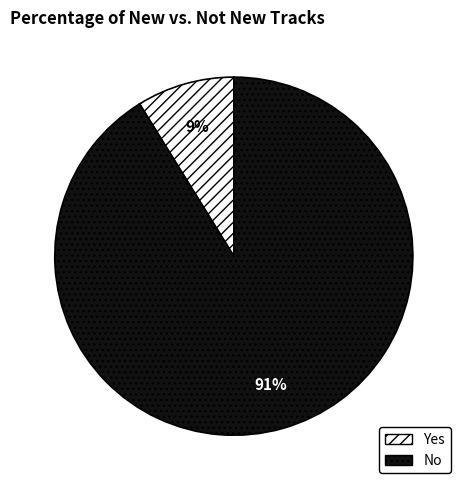

The Yes slice represents 21% of the pie. True or false?

False